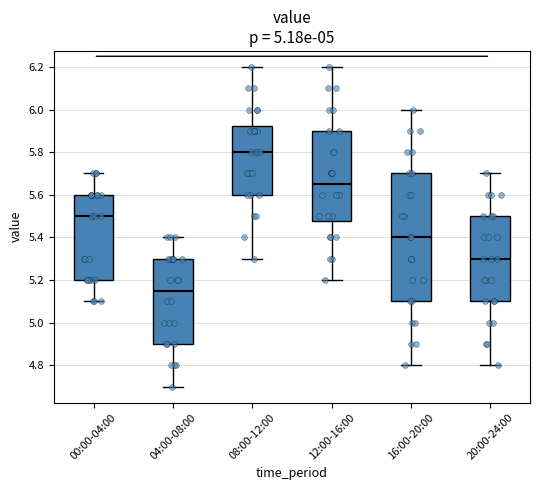

Which box is the tallest, from its lower edge to its upper edge?

16:00-20:00